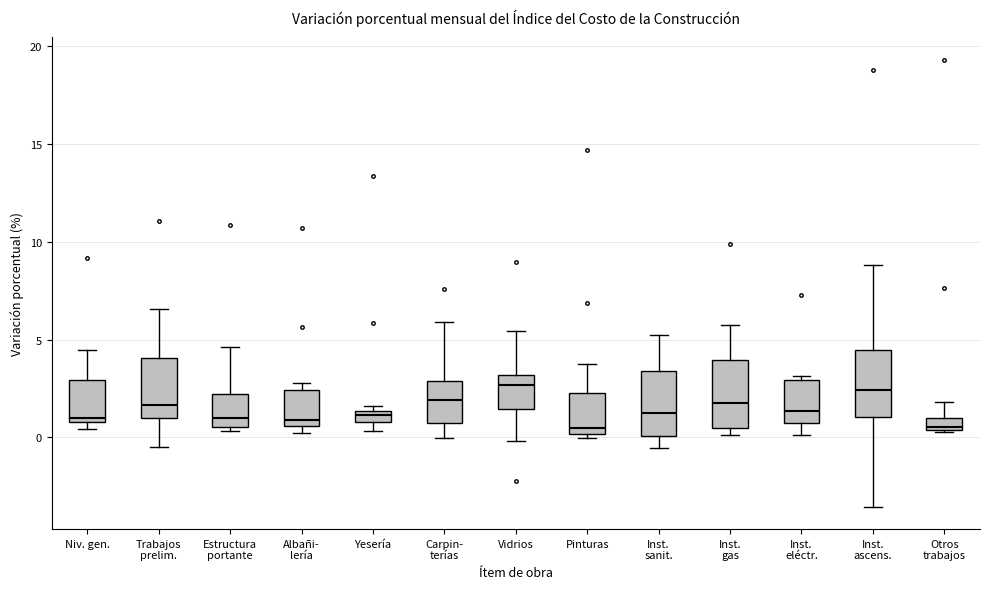

Where is the upper edge of the box for Inst. eléctr. on the y-axis? The values are not printed on the chart, so give them approximately, as read against the axis.

3.0